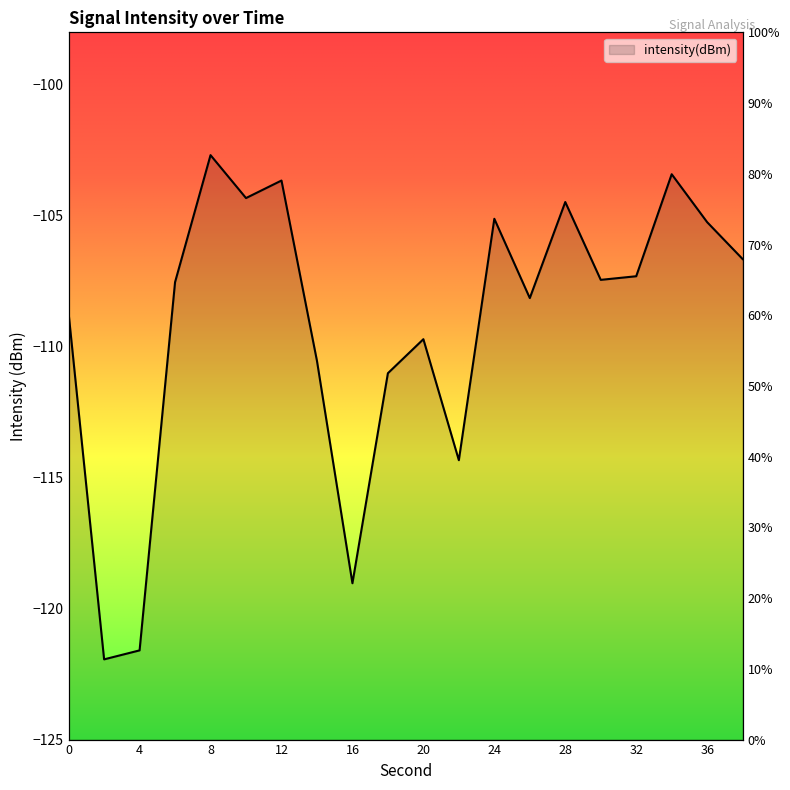

Which label corresponds to the largest value in the chart?

8